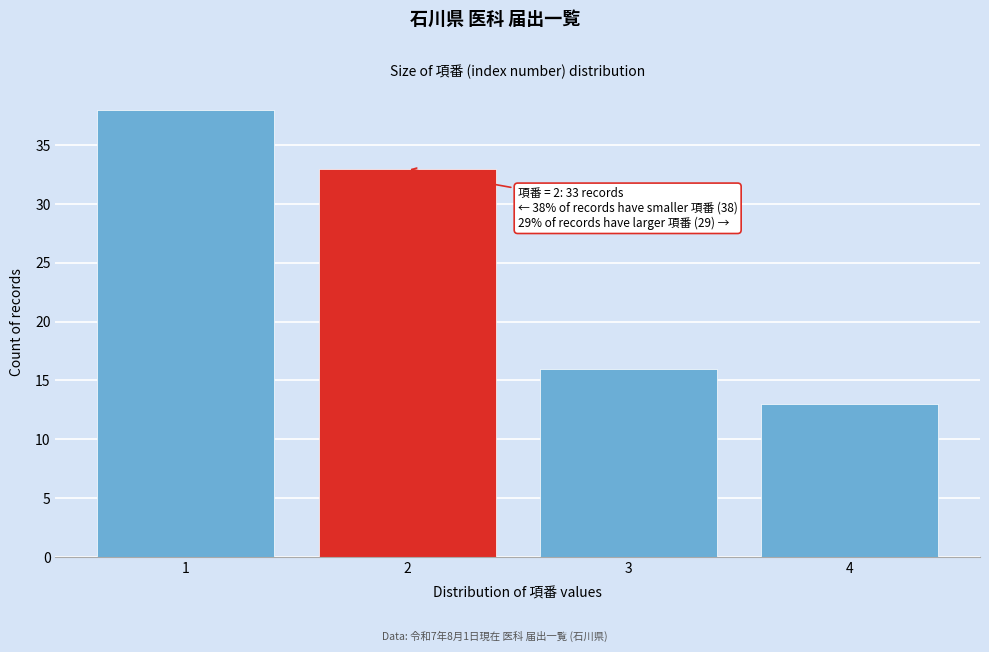

Which range on the x-axis has the tallest bar?

0.5 to 1.5